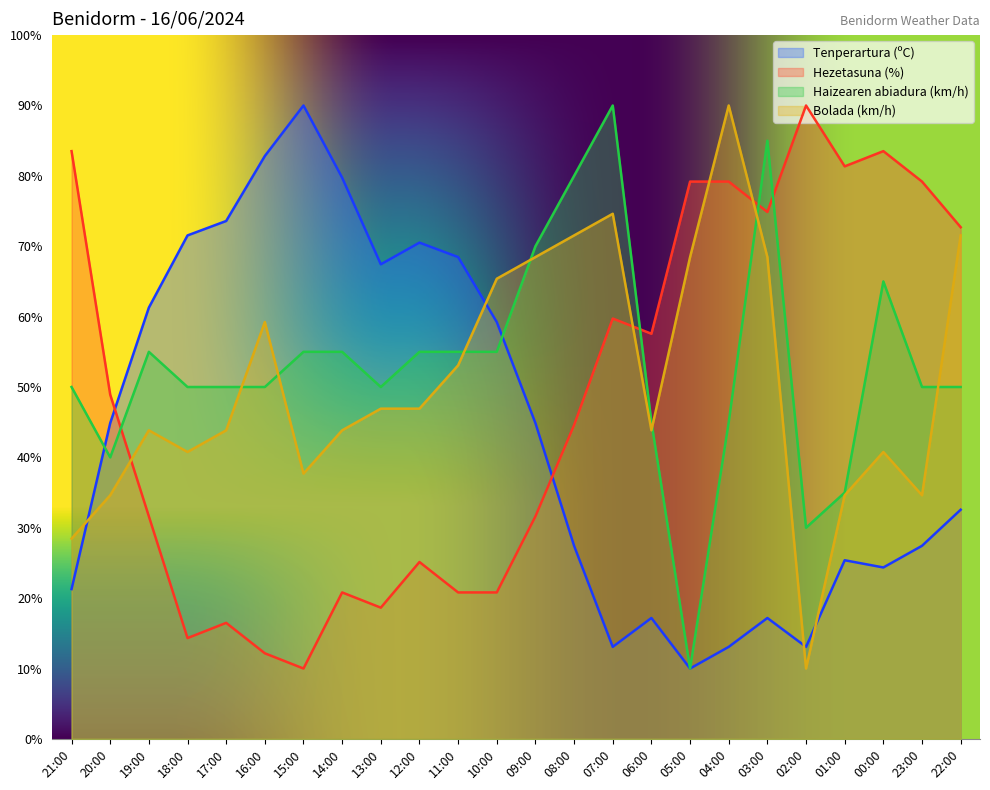

How many interior local valleys does the Hezetasuna (%) series have?

6